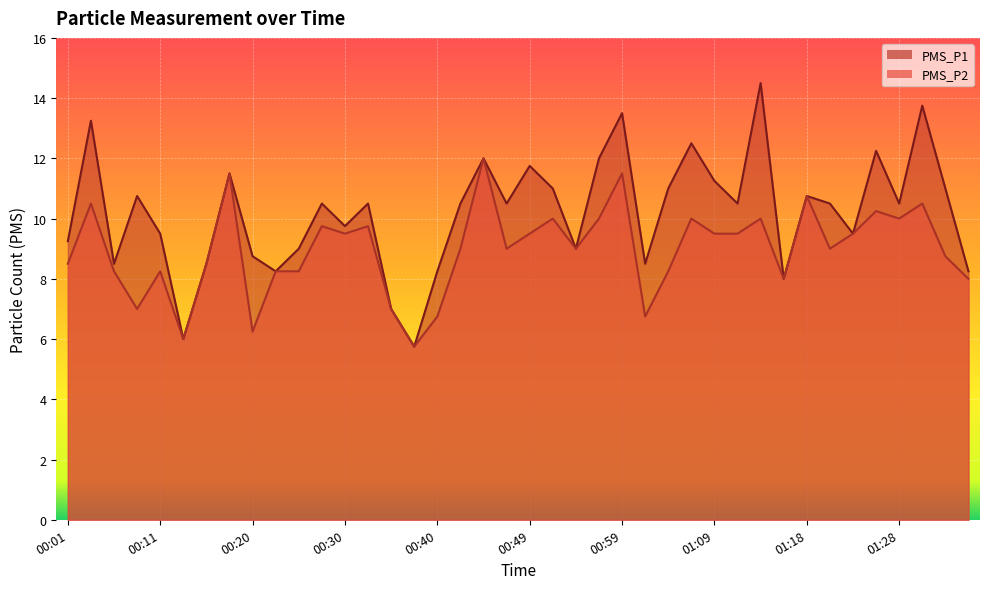

Rank the series by their maximum value, from highest to lowest.

PMS_P1, PMS_P2